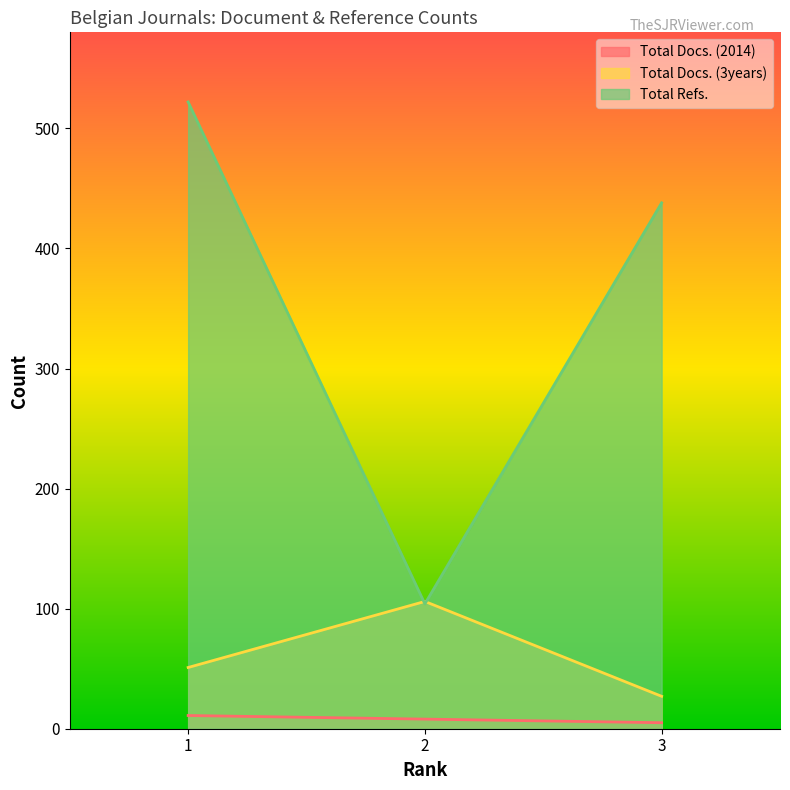

Does the chart display data point markers on the line(s)?

No